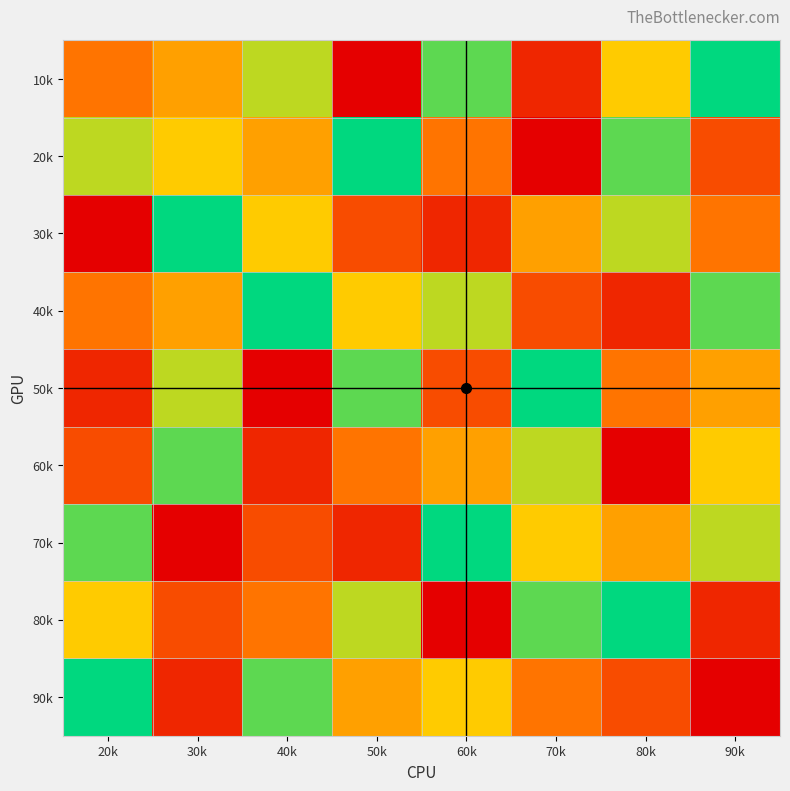

Reading left to right, list all the values displayed in this chart.

10k: 20k=4	30k=5	40k=7	50k=1	60k=8	70k=2	80k=6	90k=9
20k: 20k=7	30k=6	40k=5	50k=9	60k=4	70k=1	80k=8	90k=3
30k: 20k=1	30k=9	40k=6	50k=3	60k=2	70k=5	80k=7	90k=4
40k: 20k=4	30k=5	40k=9	50k=6	60k=7	70k=3	80k=2	90k=8
50k: 20k=2	30k=7	40k=1	50k=8	60k=3	70k=9	80k=4	90k=5
60k: 20k=3	30k=8	40k=2	50k=4	60k=5	70k=7	80k=1	90k=6
70k: 20k=8	30k=1	40k=3	50k=2	60k=9	70k=6	80k=5	90k=7
80k: 20k=6	30k=3	40k=4	50k=7	60k=1	70k=8	80k=9	90k=2
90k: 20k=9	30k=2	40k=8	50k=5	60k=6	70k=4	80k=3	90k=1